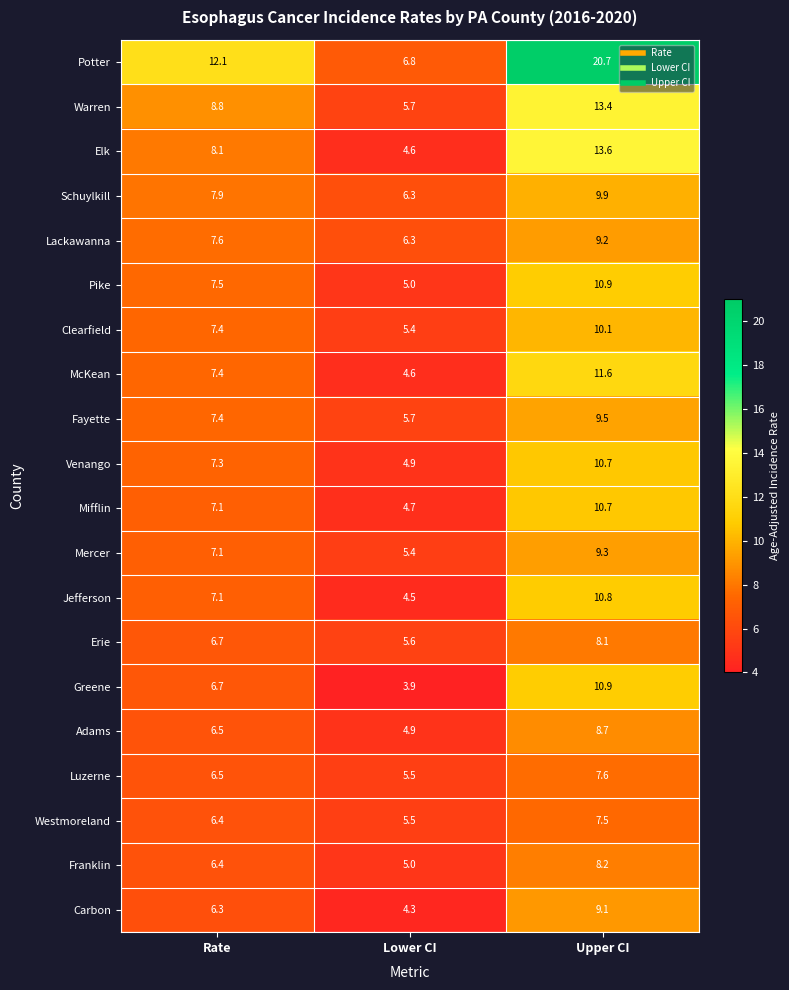

What is the minimum value shown in the chart?

3.9